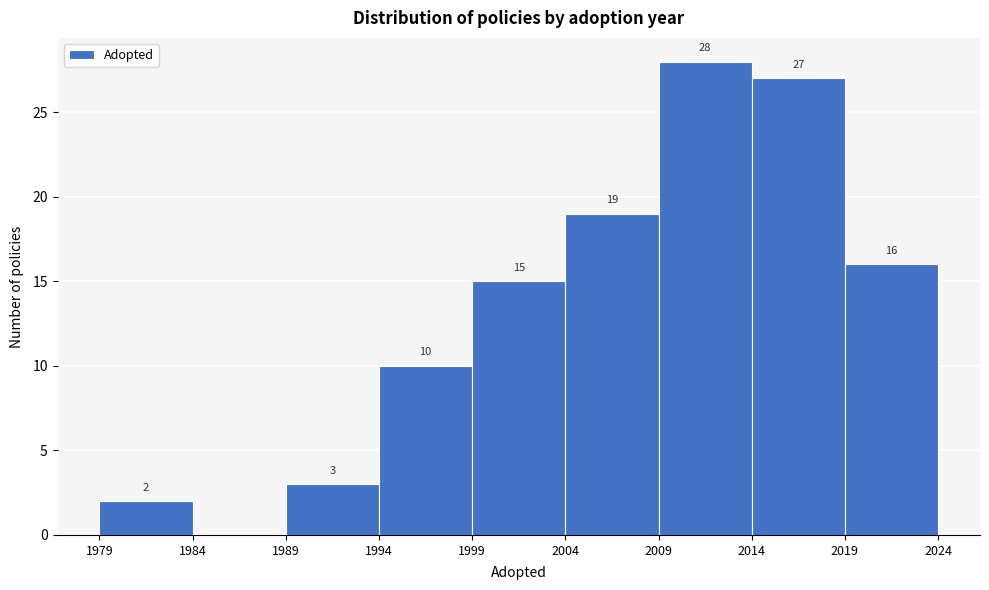

Over which range of the x-axis is the bar tallest?

2009 to 2014